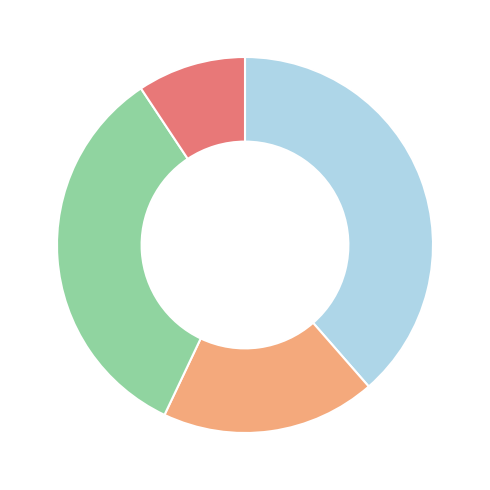

Is there a majority slice in this chart?

No